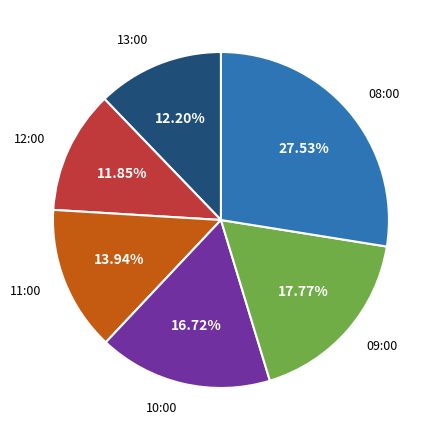

To the nearest percent, what portion does 13:00 represent?

12%